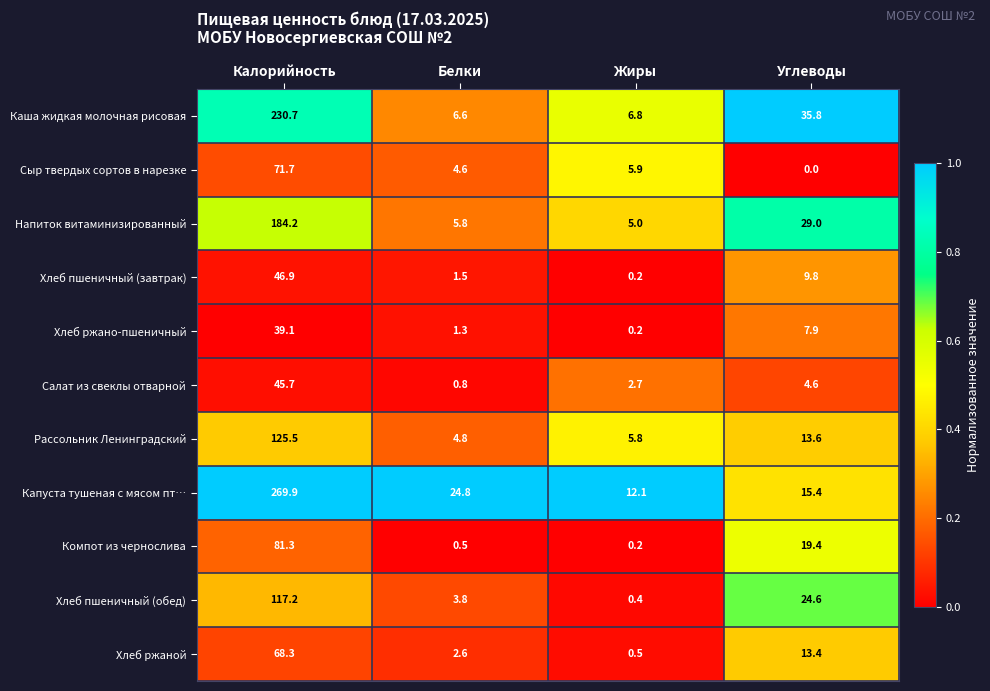

Where does the Сыр твердых сортов в нарезке series first go above 5?

Калорийность